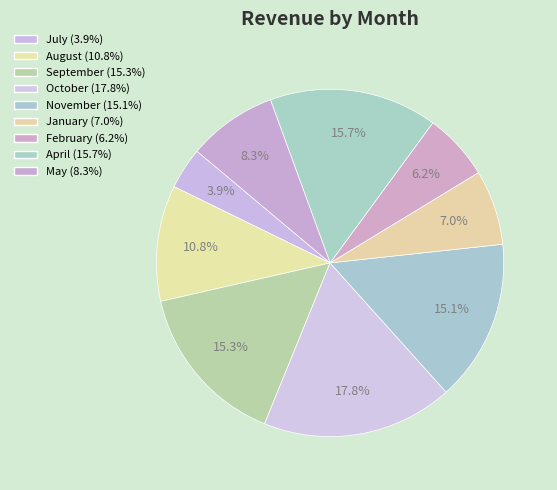

Does November account for over 50% of the chart?

No